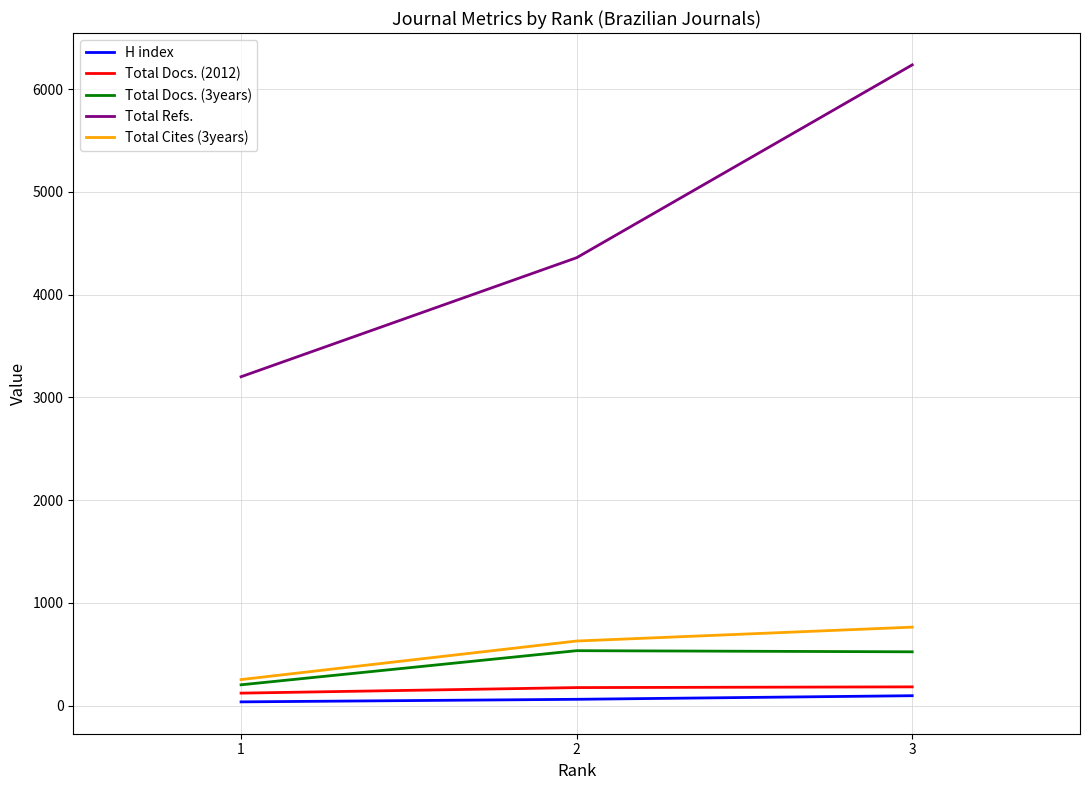

List the series in order of their peak value, lowest first.

H index, Total Docs. (2012), Total Docs. (3years), Total Cites (3years), Total Refs.